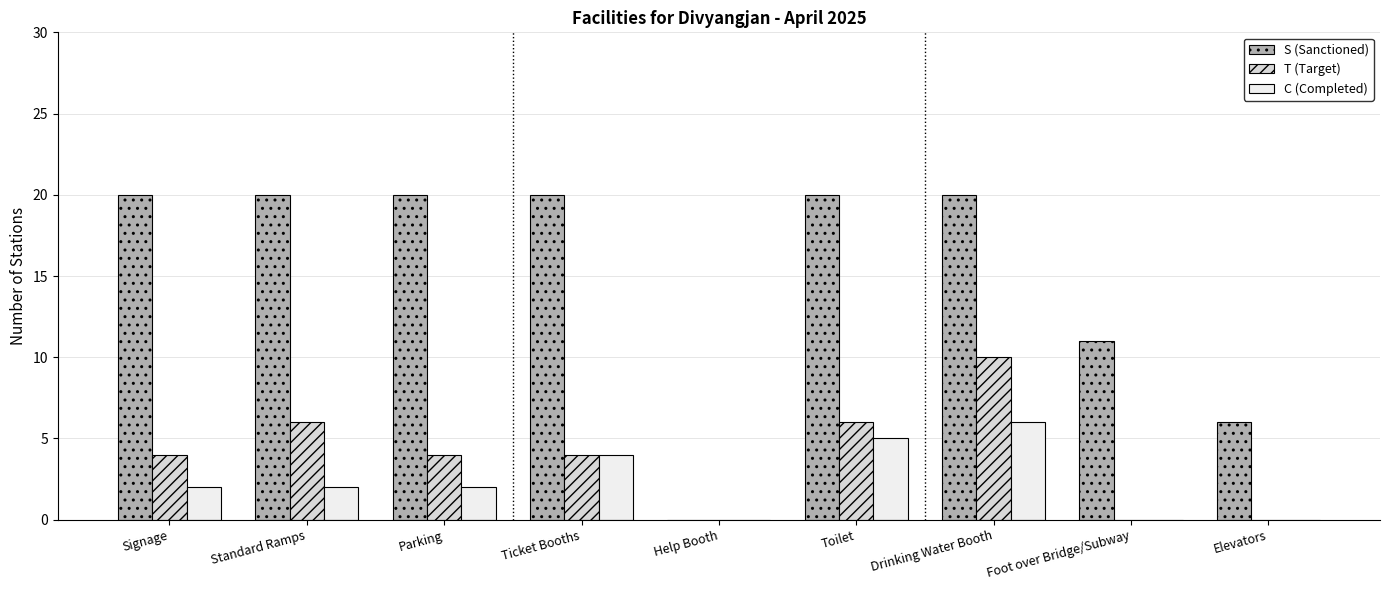

How many groups of bars are there?

9